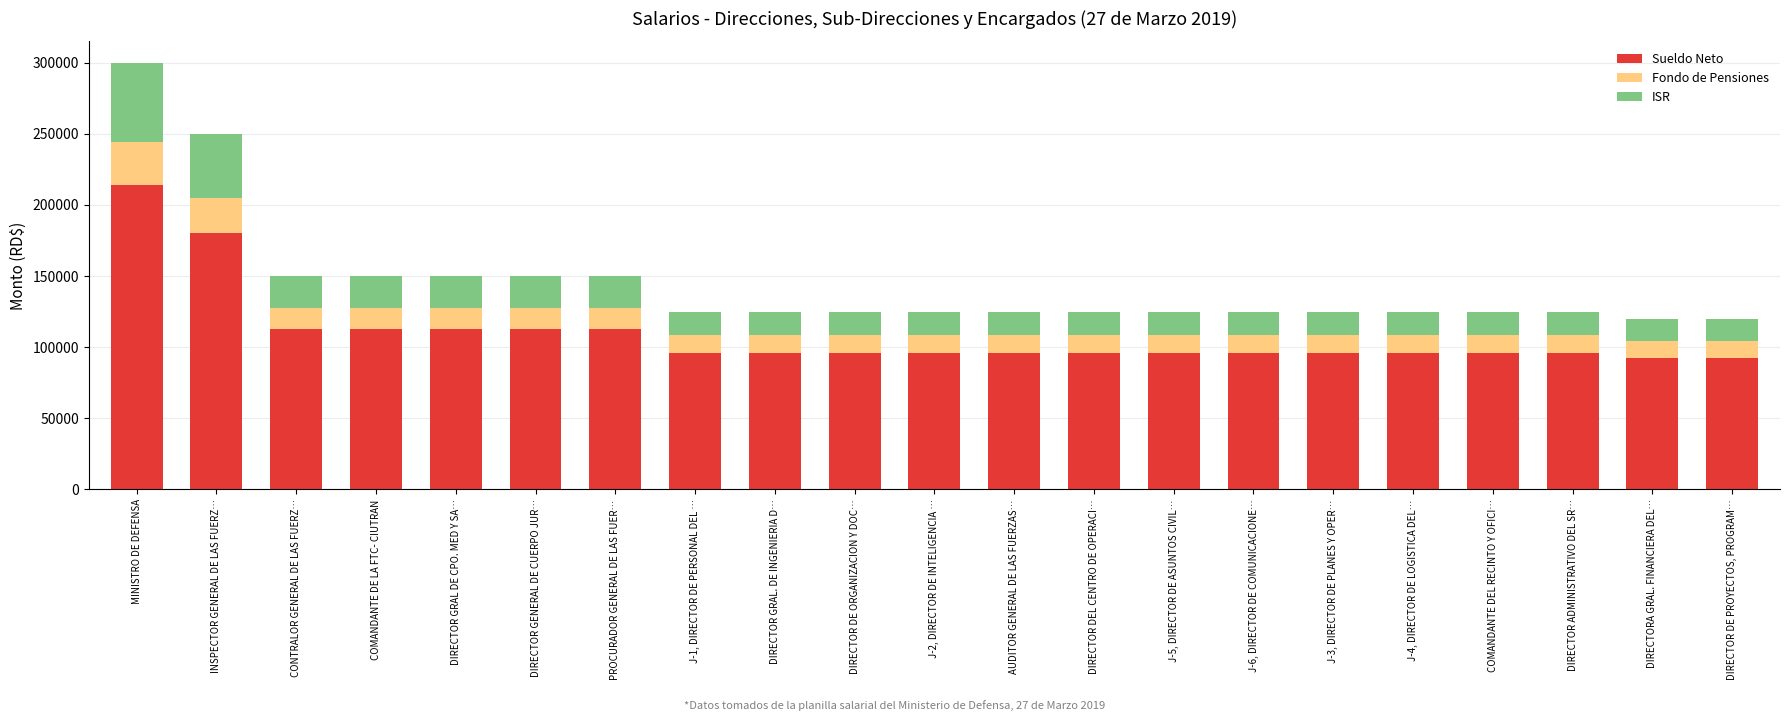

What is the minimum value for Sueldo Neto?

92417.1